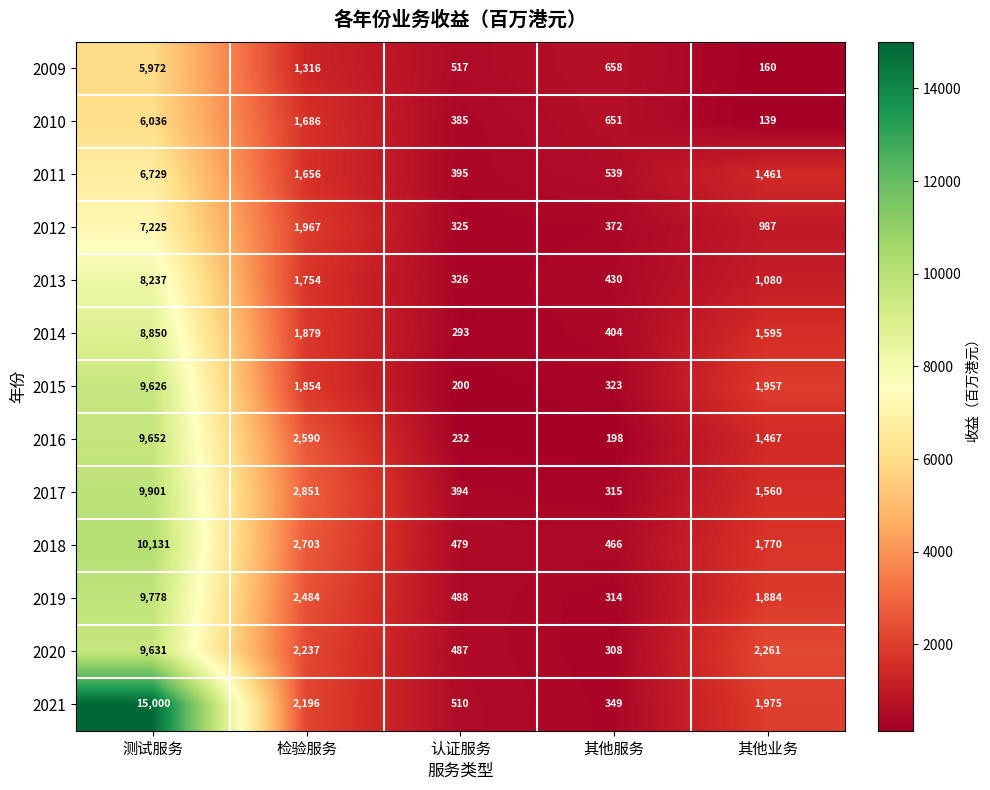

What is the sum of the 2014 values at 其他服务 and 测试服务?

9254